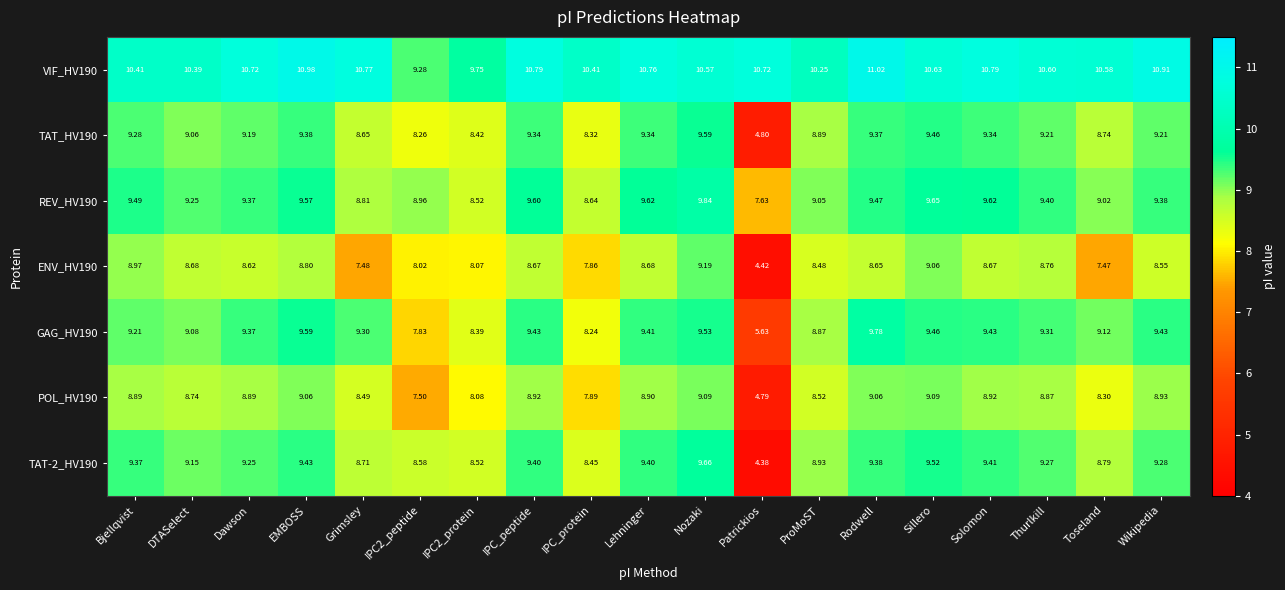

Which series changed the most between IPC2_protein and IPC_protein?

VIF_HV190